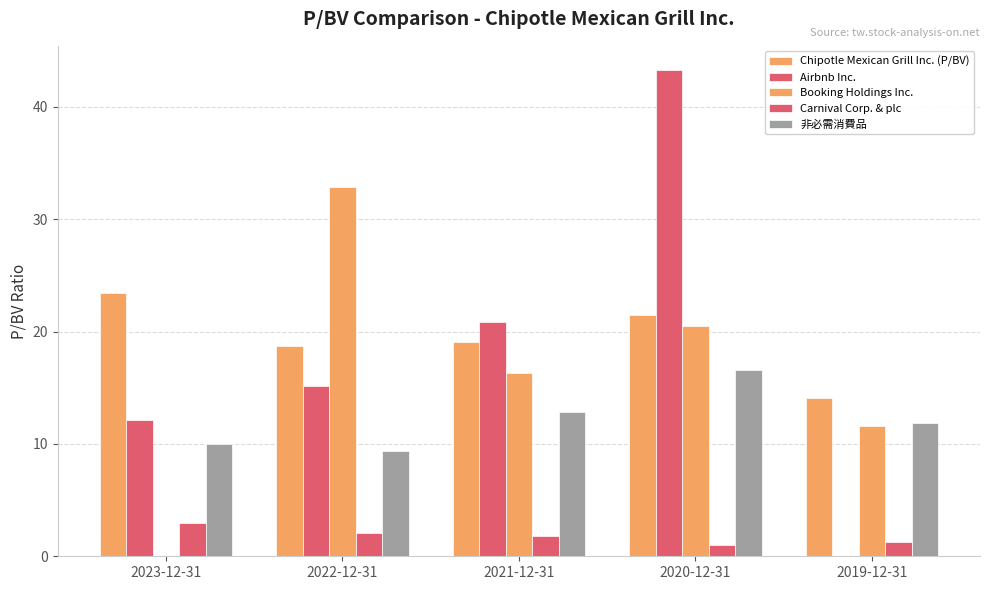

Does the chart contain stacked bars?

No